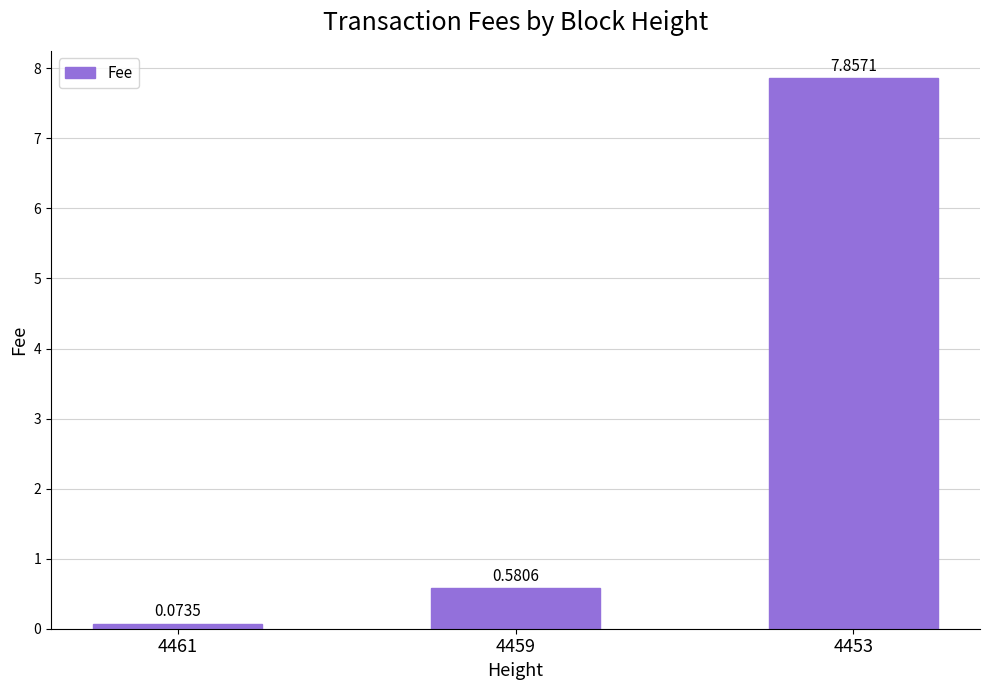

Rank the categories by value from highest to lowest.

4453, 4459, 4461